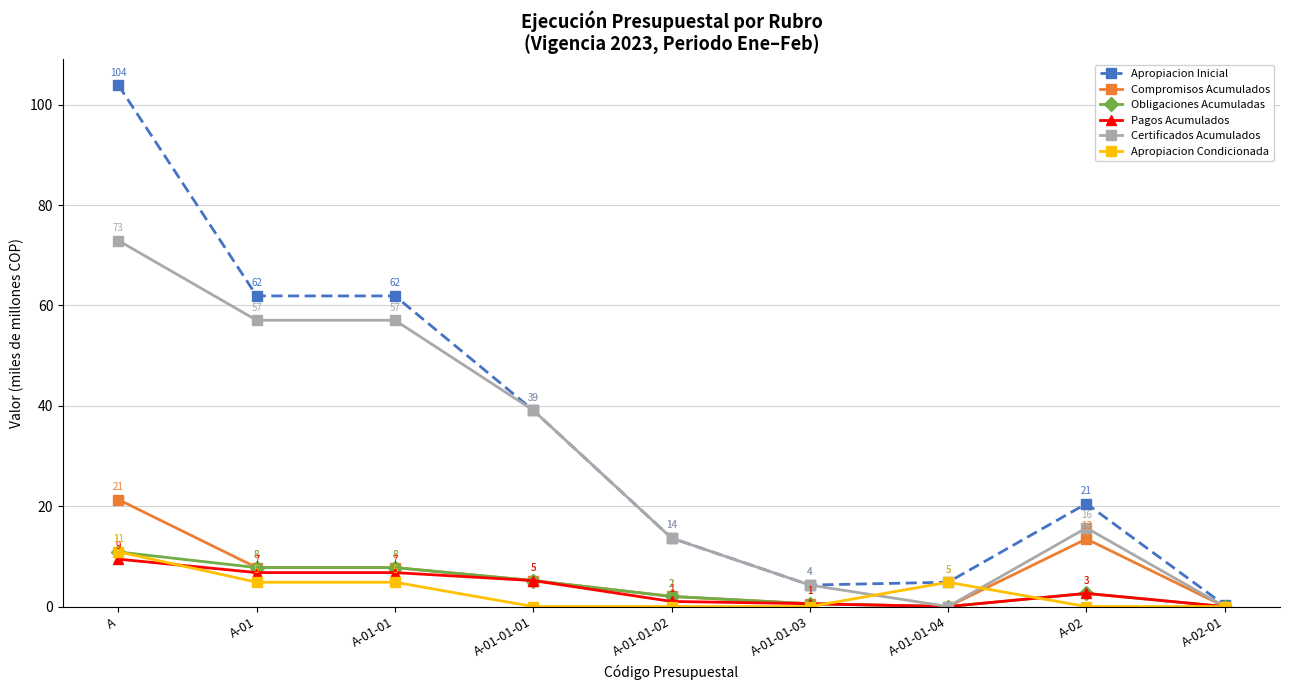

Which series has the largest total across all categories?

Apropiacion Inicial